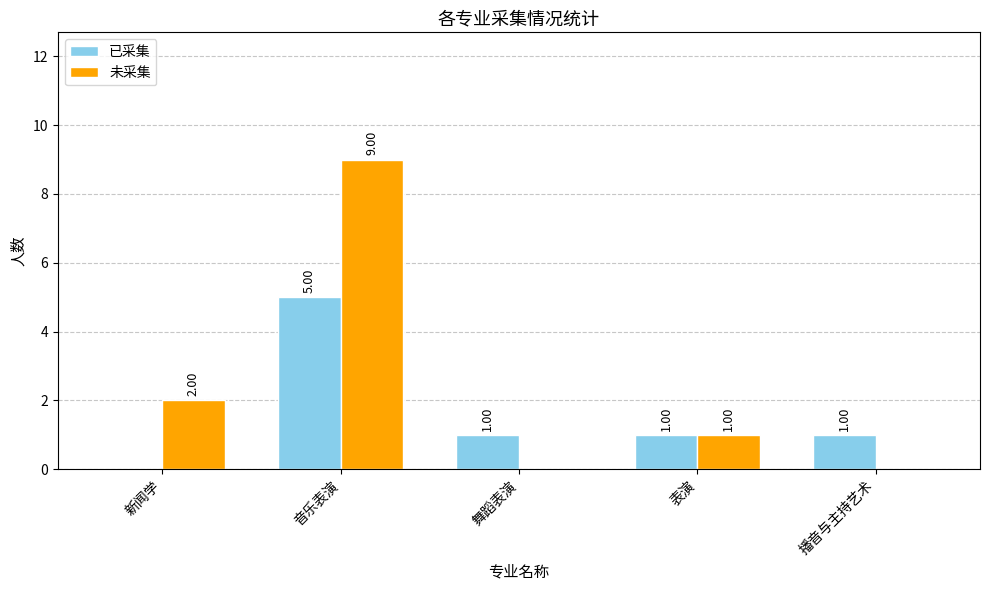

What is the approximate value of 未采集 at 音乐表演?

9